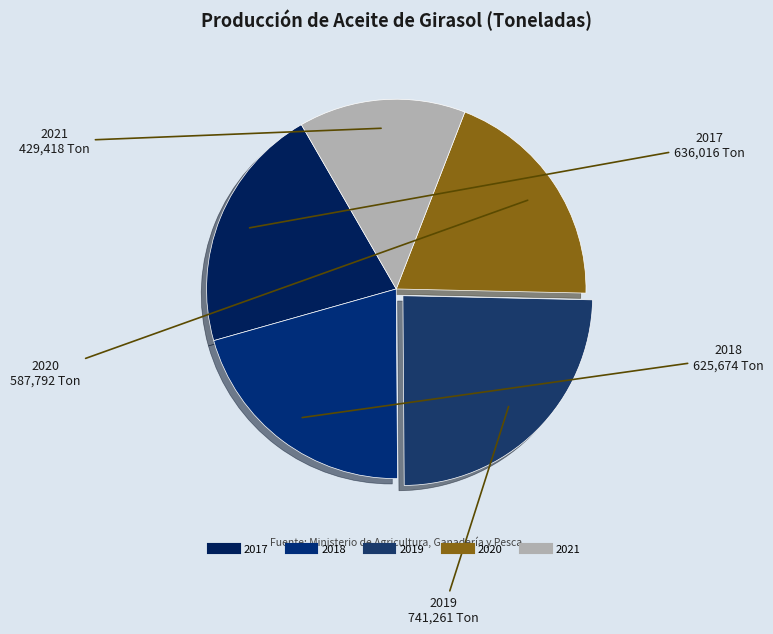

Count the number of slices in the pie.

5